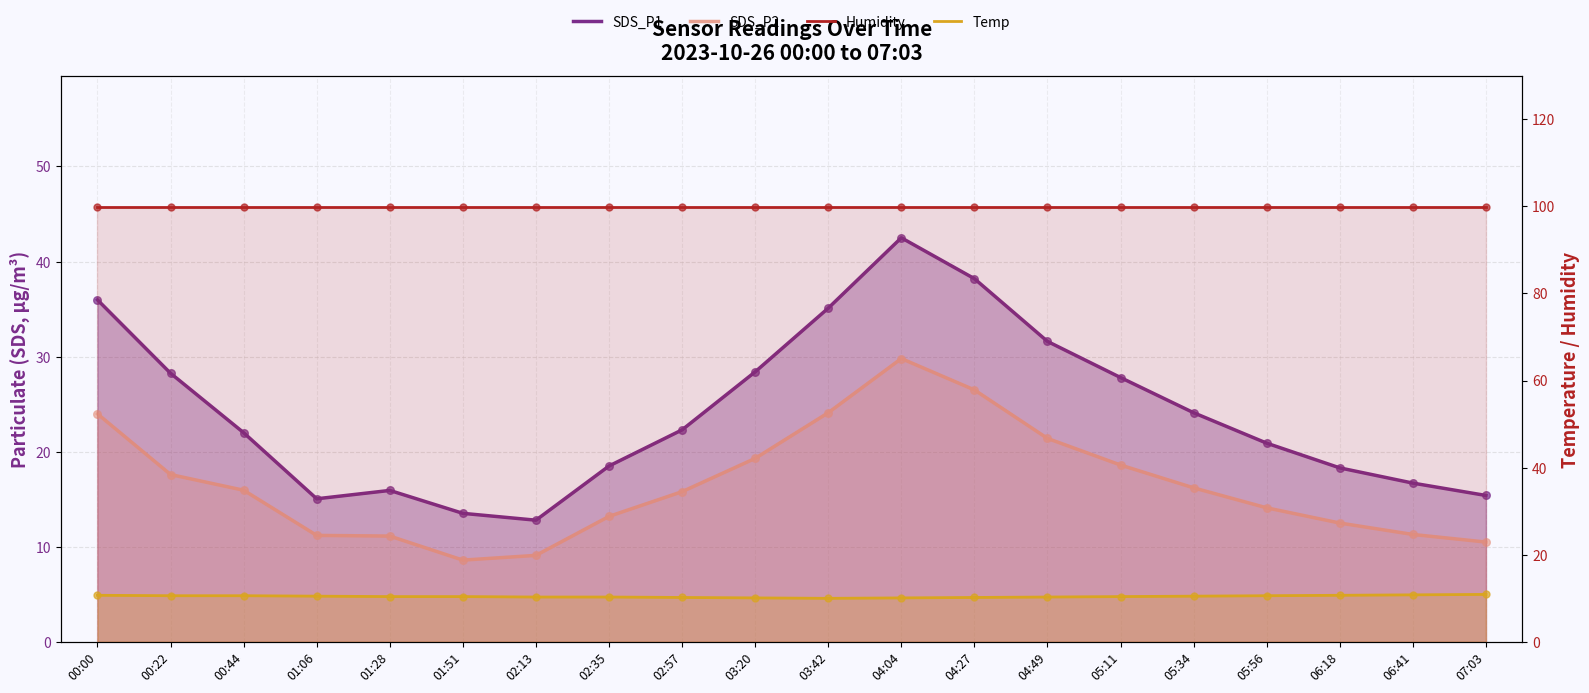

Which series contains the lowest Y value?

SDS_P2